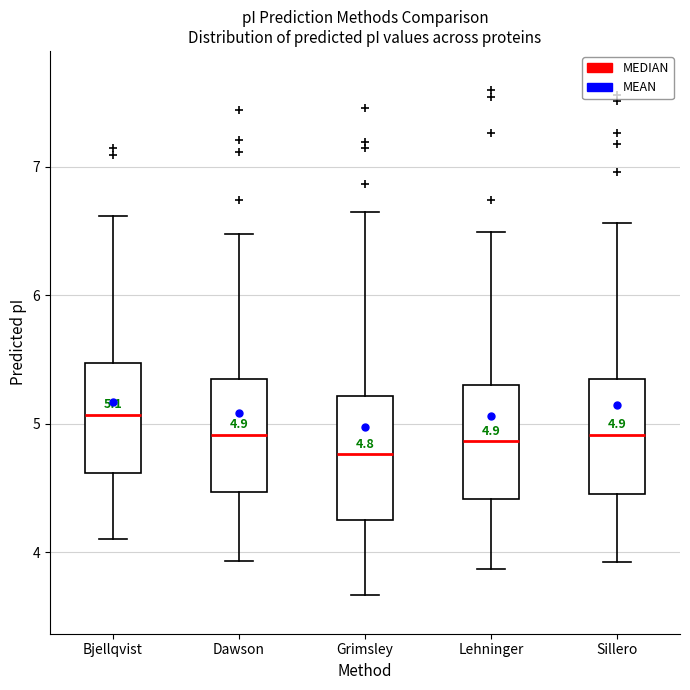

Which box has the highest median line?

Bjellqvist